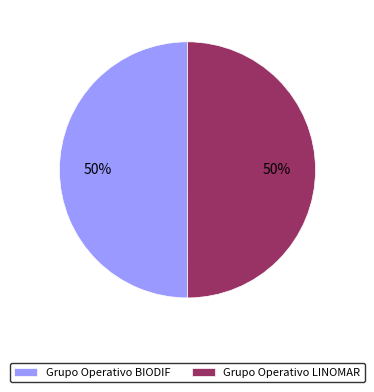

To the nearest percent, what is the combined percentage of Grupo Operativo BIODIF and Grupo Operativo LINOMAR?

100%